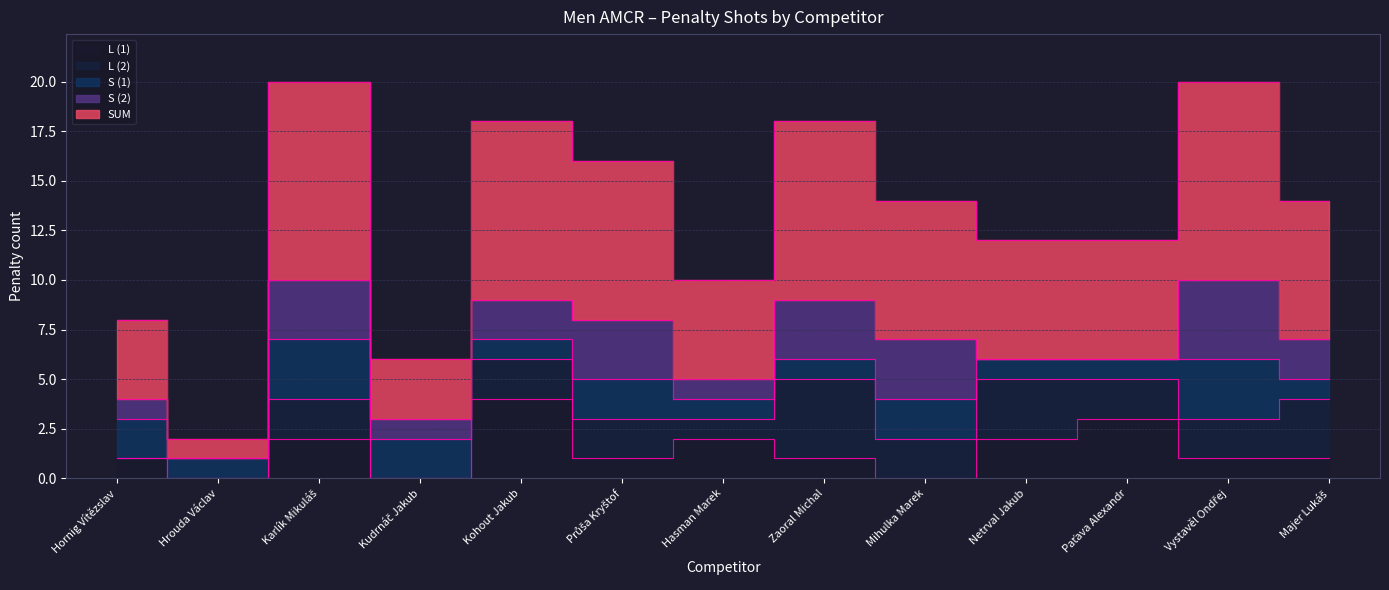

True or false: L (2) and S (2) intersect in this chart.

True